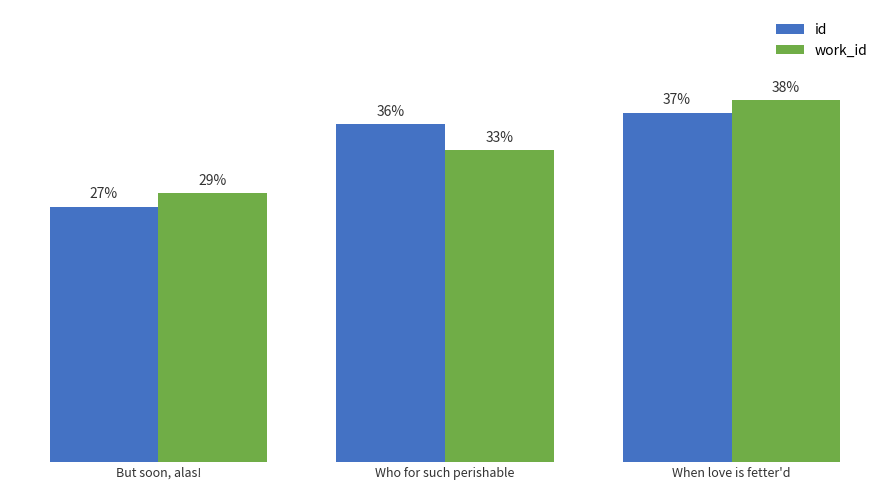

What is the label of the 2nd bar from the right?

Who for such perishable